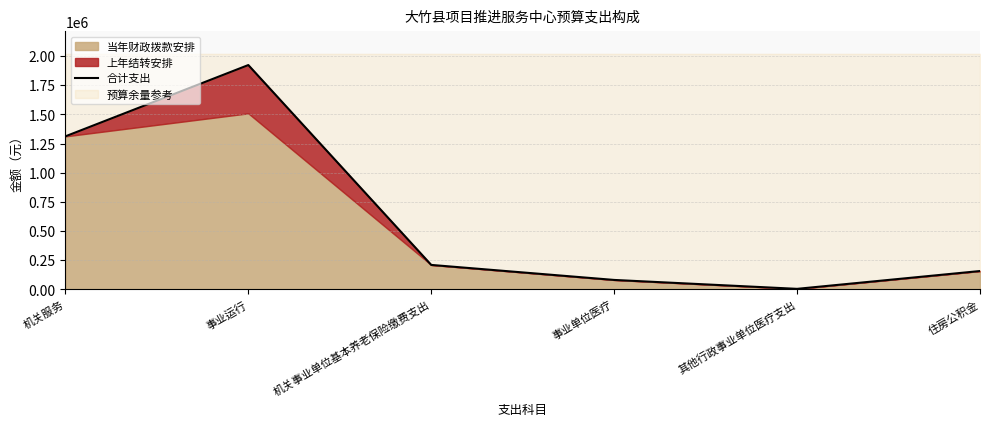

What value does the data have at 住房公积金, to the nearest 50?

157150